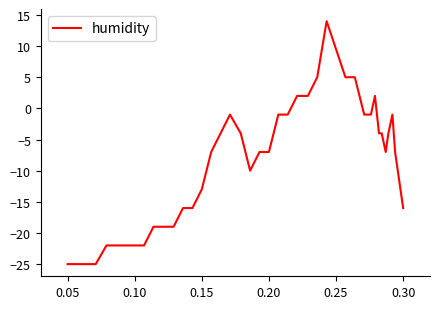

What is the smallest value displayed?

-25.0